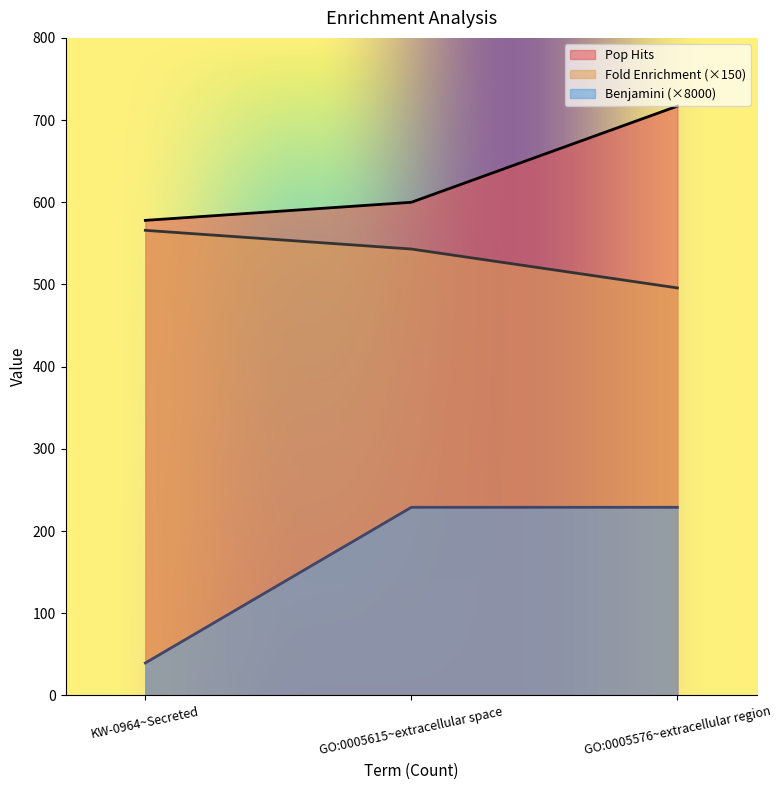

What is the difference between the highest and lowest values at GO:0005576~extracellular region?

488.1